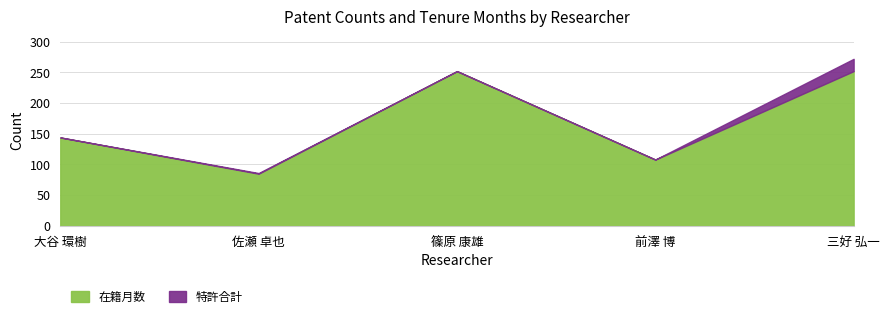

What is the average value of the 在籍月数 series?

168